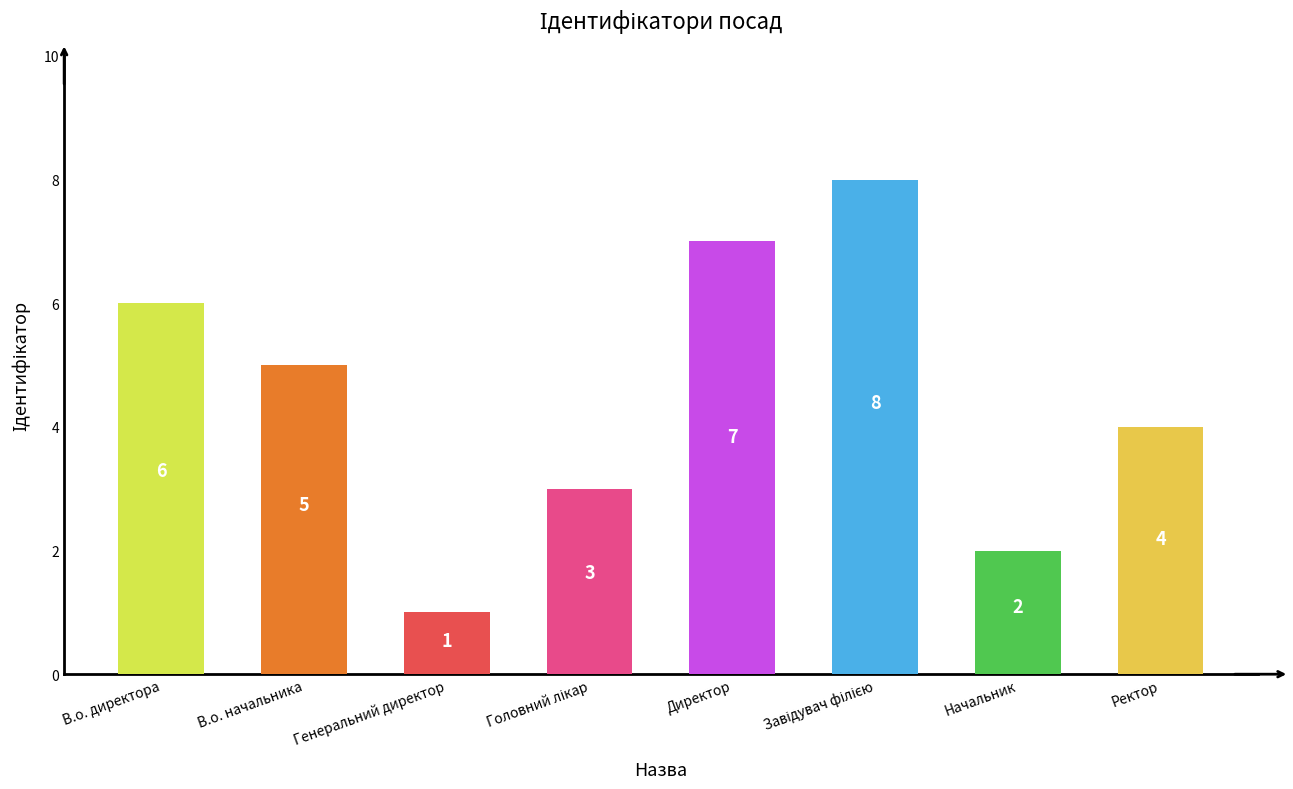

At which label is the value closest to 4?

Ректор